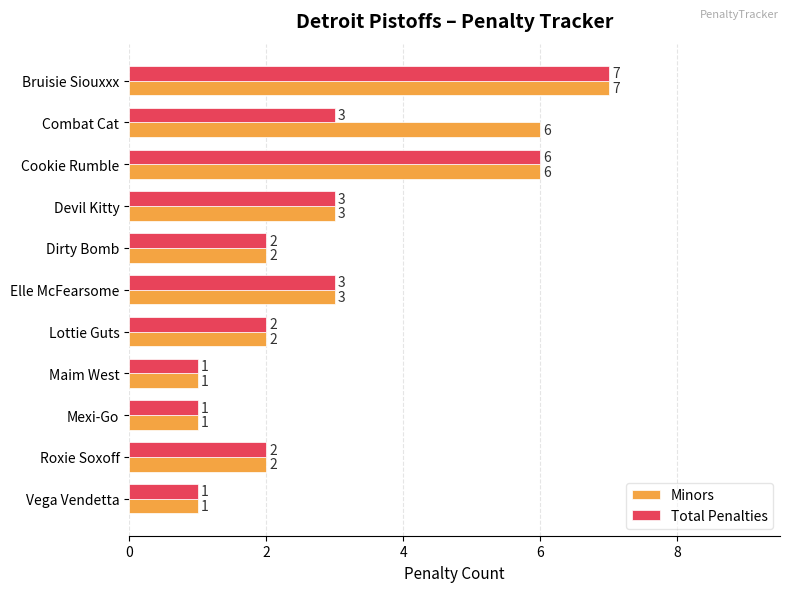

At how many categories does at least one series exceed 5?

3